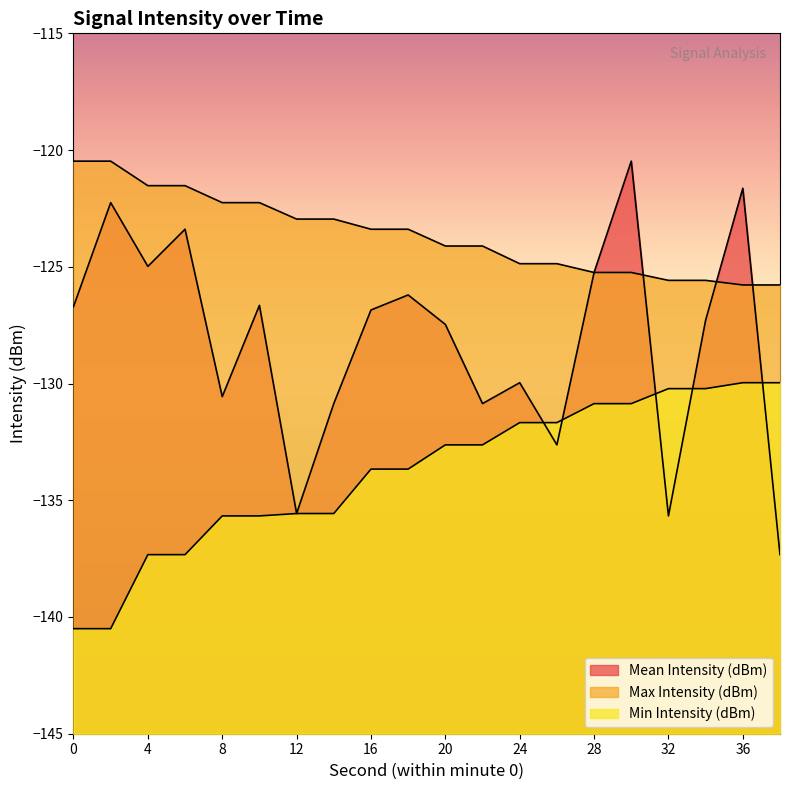

True or false: Max Intensity (dBm) has more than 1 interior local peaks.

False